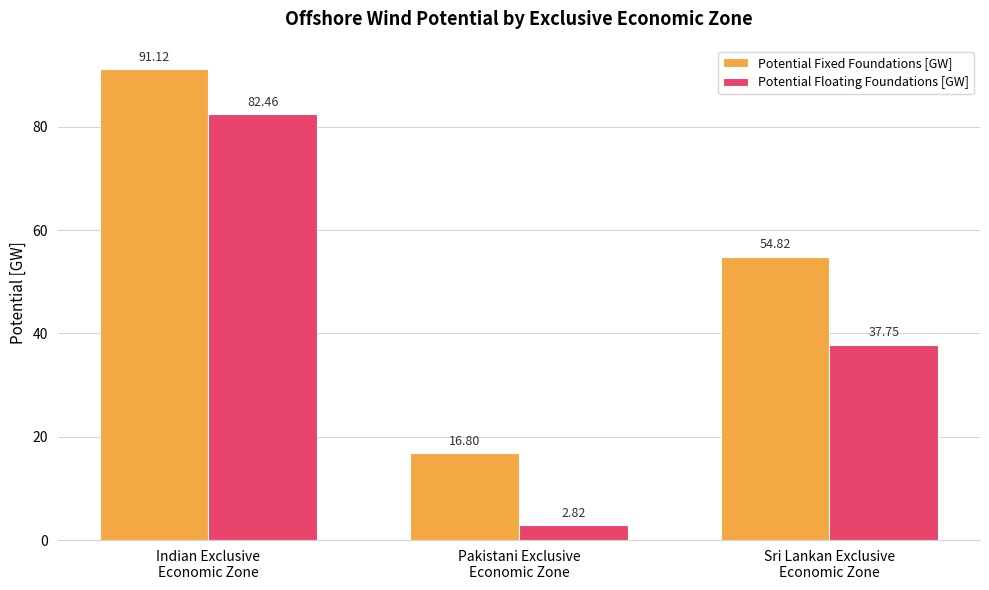

At which label does Potential Fixed Foundations [GW] reach its minimum?

Pakistani Exclusive
Economic Zone